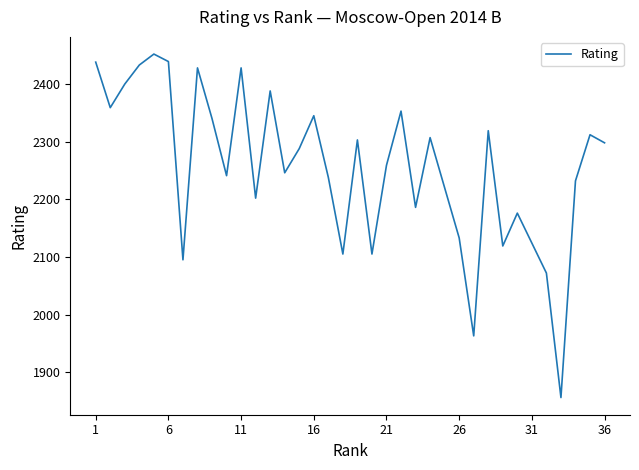

What is the smallest value displayed?

1856